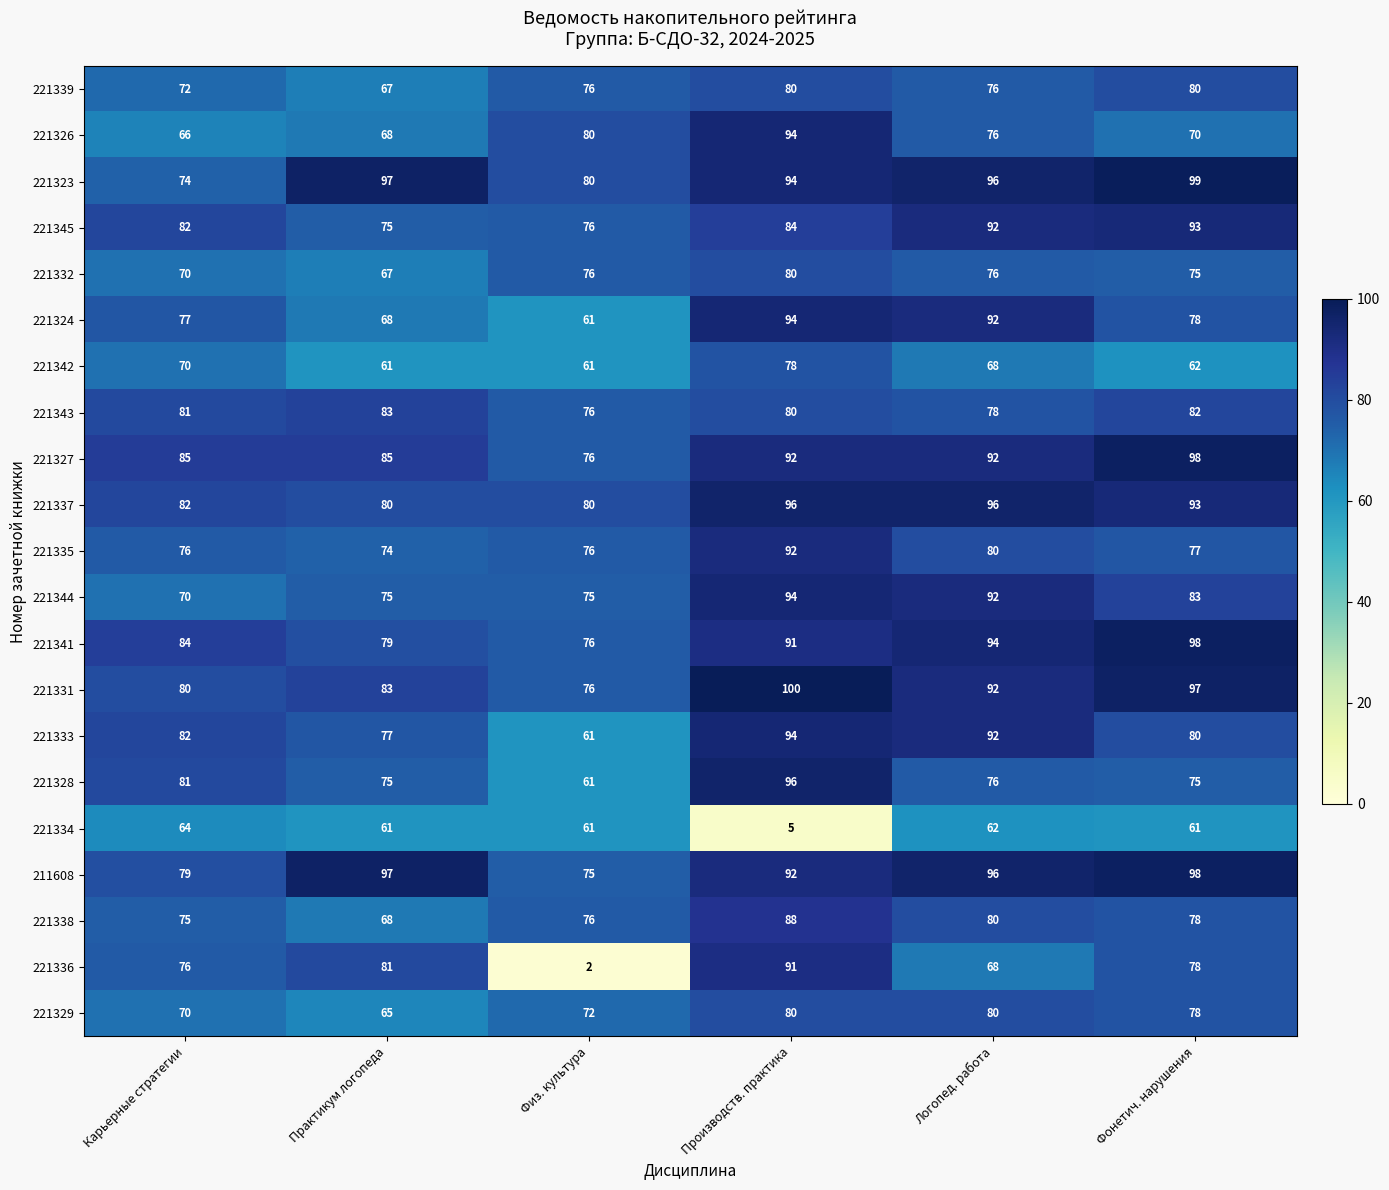

Where does the 221329 series first go above 78?

Производств. практика